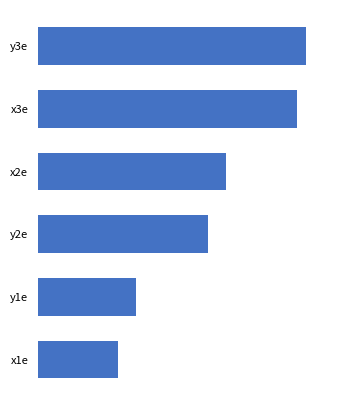

List the labels in order of value, largest first.

y3e, x3e, x2e, y2e, y1e, x1e